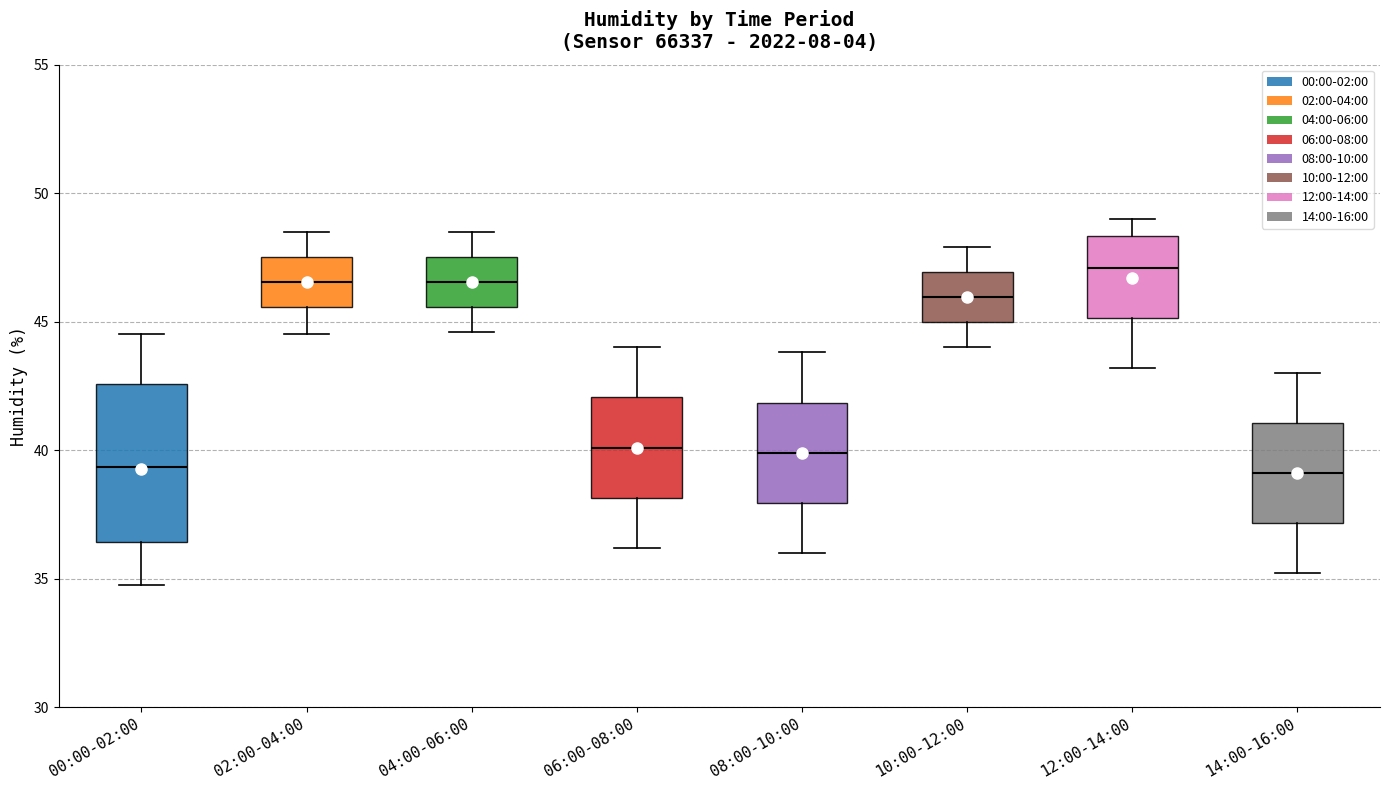

Reading left to right, read every box against the y-axis: the position of its median line, the range the box covers, and the ends of its whiskers. The values are not printed on the chart, so give them approximately, as read against the axis.

00:00-02:00: median 39.5, box 36.5 to 42.5, whiskers 34.5 to 44.5
02:00-04:00: median 46.5, box 45.5 to 47.5, whiskers 44.5 to 48.5
04:00-06:00: median 46.5, box 45.5 to 47.5, whiskers 44.5 to 48.5
06:00-08:00: median 40.0, box 38.0 to 42.0, whiskers 36.0 to 44.0
08:00-10:00: median 40.0, box 38.0 to 42.0, whiskers 36.0 to 44.0
10:00-12:00: median 46.0, box 45.0 to 47.0, whiskers 44.0 to 48.0
12:00-14:00: median 47.0, box 45.0 to 48.5, whiskers 43.0 to 49.0
14:00-16:00: median 39.0, box 37.0 to 41.0, whiskers 35.0 to 43.0